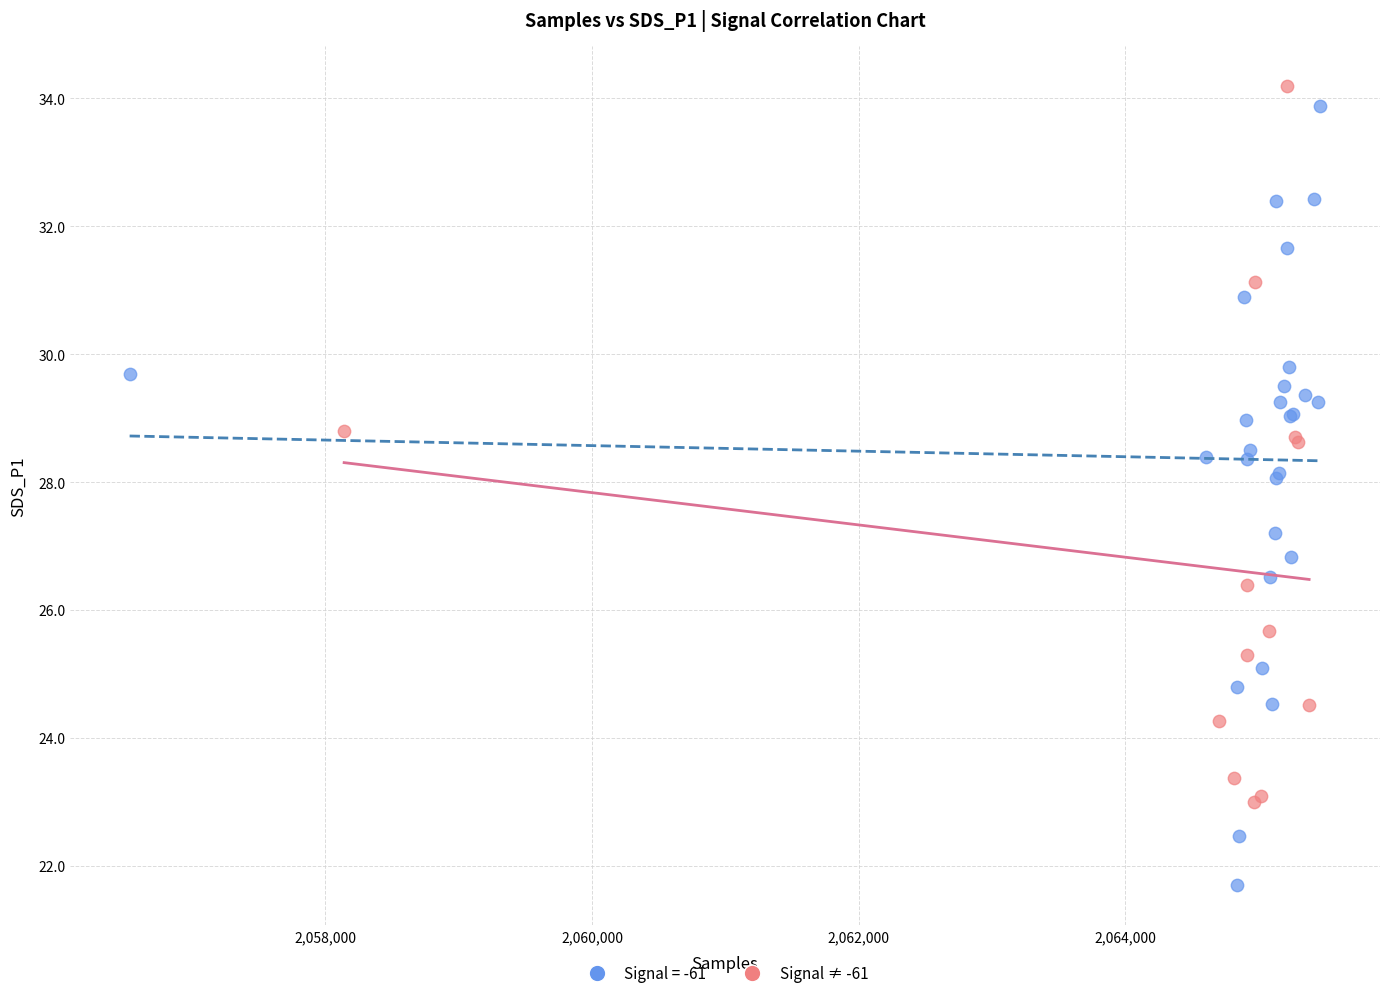

Which series reaches the minimum Y coordinate?

Signal = -61